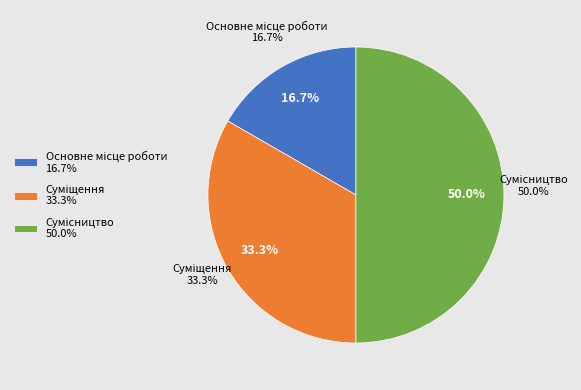

Is it true that Сумісництво is 50% of the pie?

True